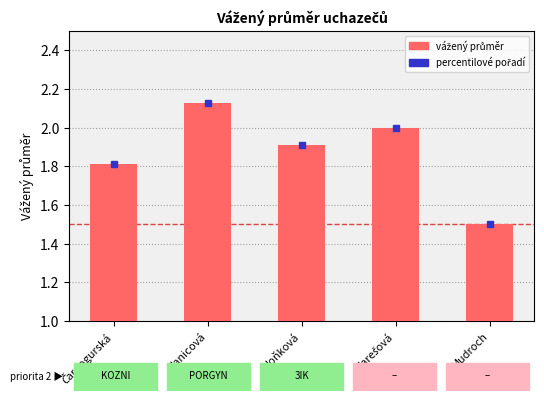

What is the change in value from Hoňková to Mudroch?

-0.4